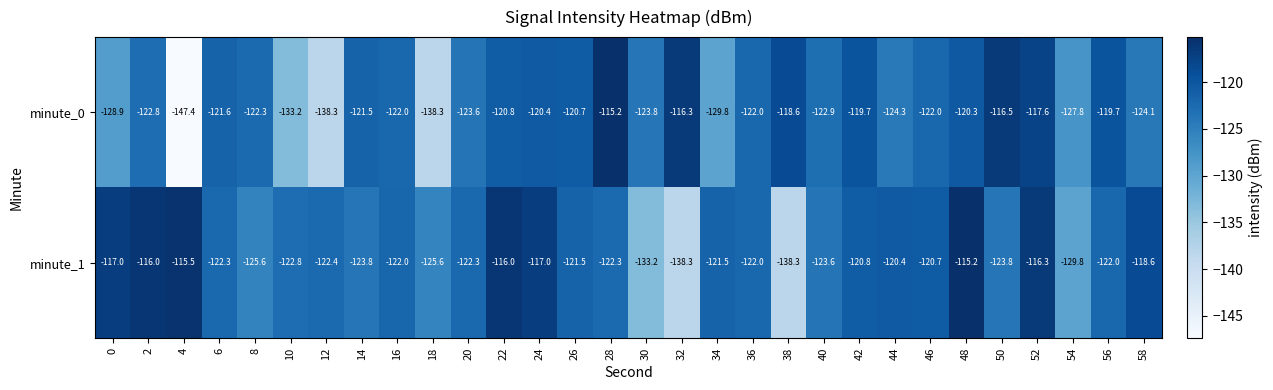

Rank the series at 6 from highest to lowest value.

minute_0, minute_1